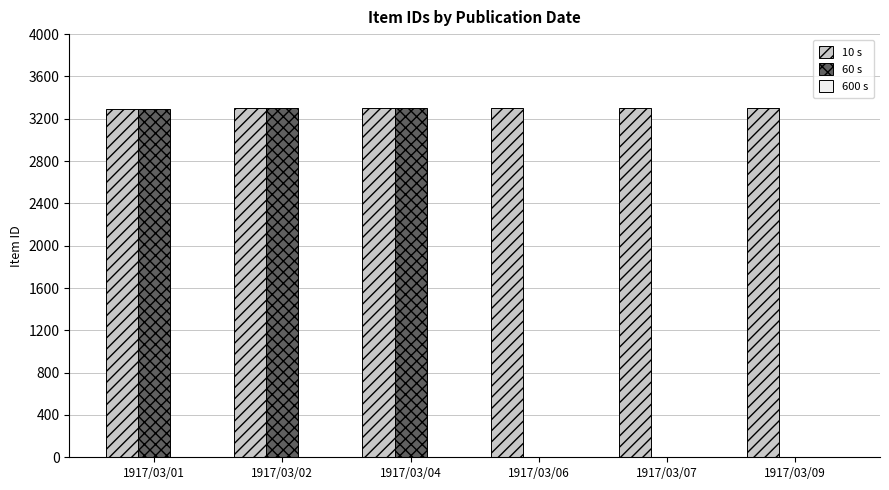

What is the maximum value shown in the chart?

3306